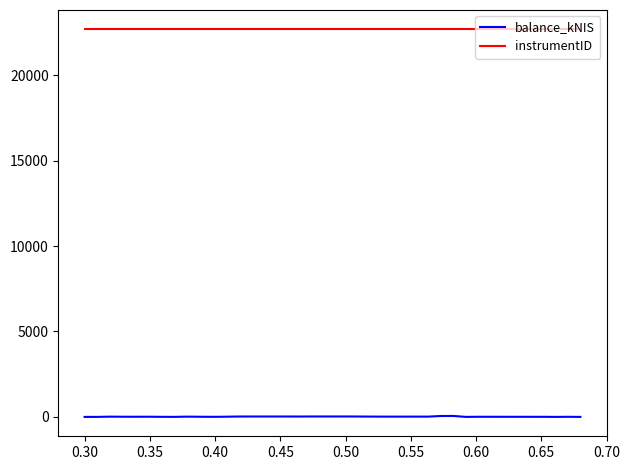

List the series in order of their peak value, lowest first.

balance_kNIS, instrumentID